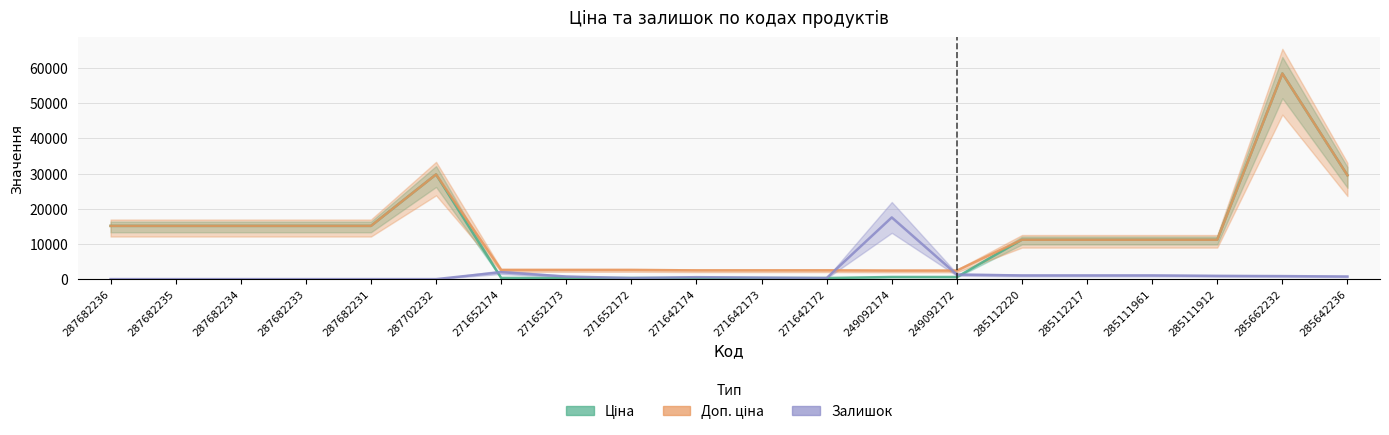

What position from the left is 285662232?

19